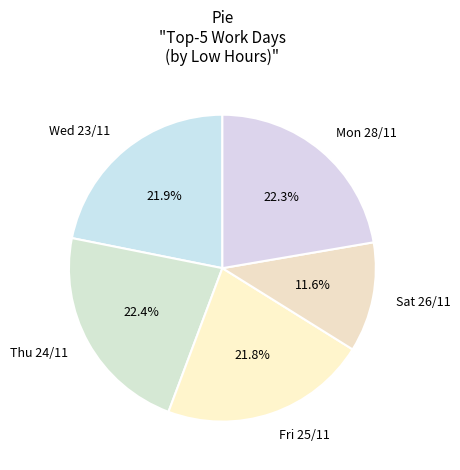

Is it true that Thu 24/11 is 35% of the pie?

False